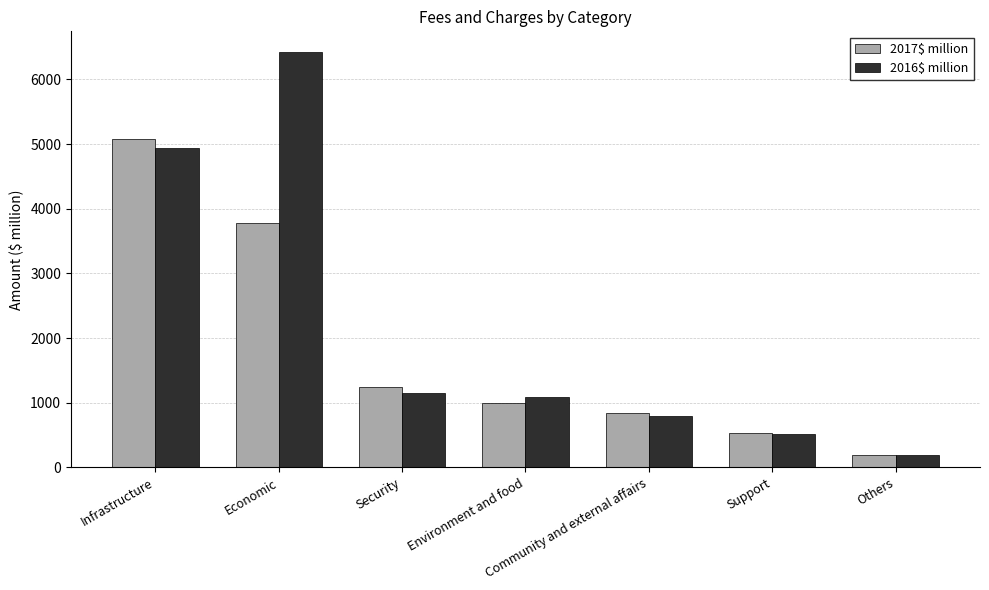

Which series has the largest range (max minus min)?

2016$ million